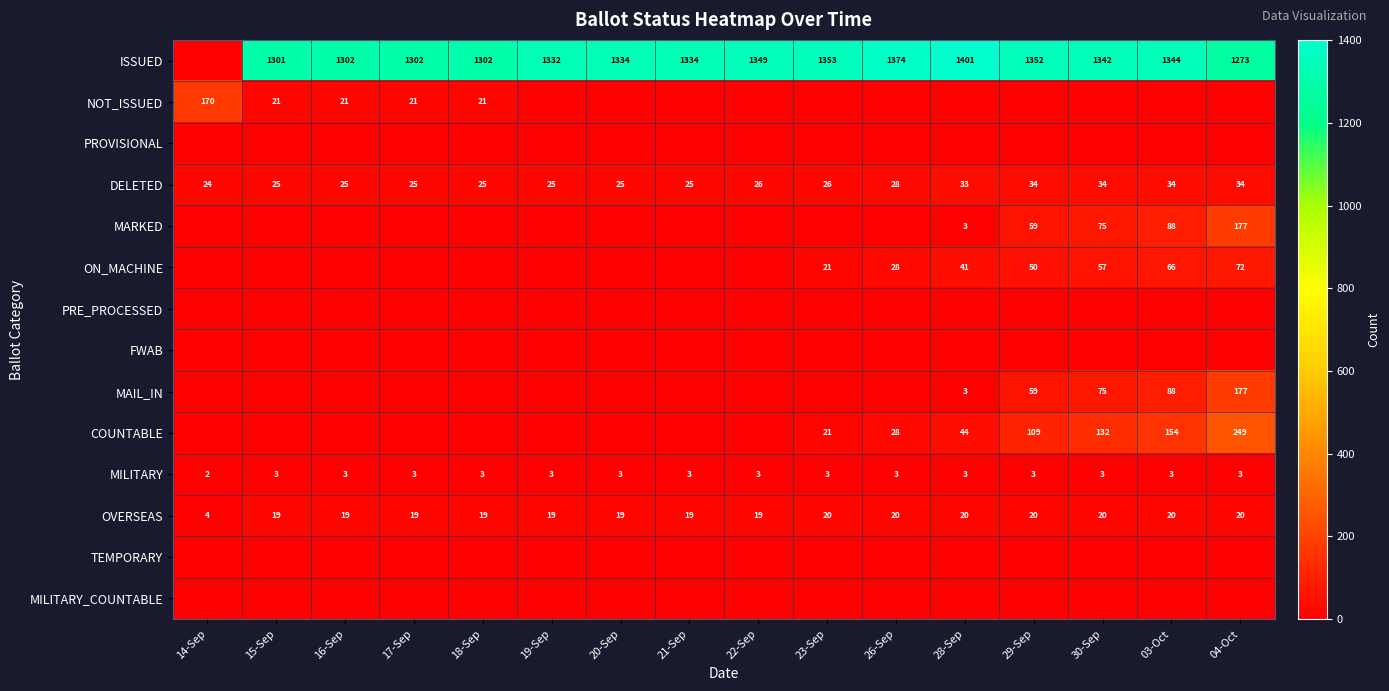

Which category has the highest value across all series?

28-Sep